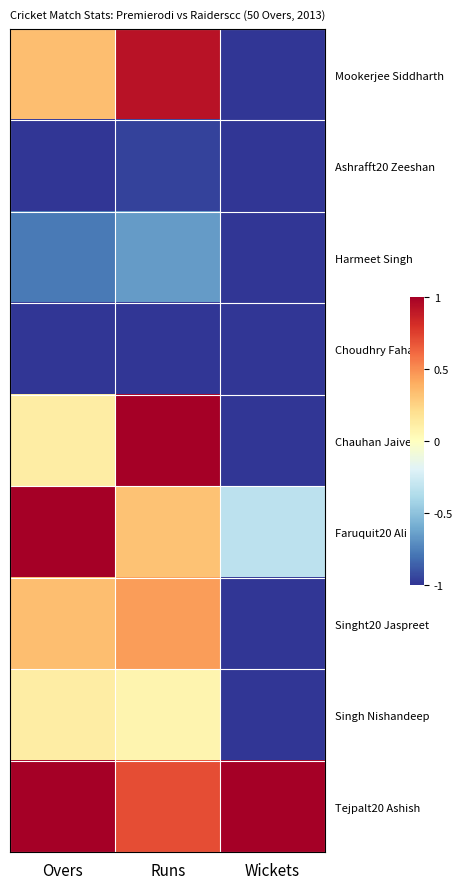

Reading left to right, what are all the values shown in this chart?

Mookerjee Siddharth: Overs=0.3	Runs=0.9	Wickets=-1.0
Ashrafft20 Zeeshan: Overs=-1.0	Runs=-1.0	Wickets=-1.0
Harmeet Singh: Overs=-0.8	Runs=-0.7	Wickets=-1.0
Choudhry Fahad: Overs=-1.0	Runs=-1.0	Wickets=-1.0
Chauhan Jaiveer: Overs=0.1	Runs=1.0	Wickets=-1.0
Faruquit20 Ali: Overs=1.0	Runs=0.3	Wickets=-0.3
Singht20 Jaspreet: Overs=0.3	Runs=0.4	Wickets=-1.0
Singh Nishandeep: Overs=0.1	Runs=0.1	Wickets=-1.0
Tejpalt20 Ashish: Overs=1.0	Runs=0.7	Wickets=1.0